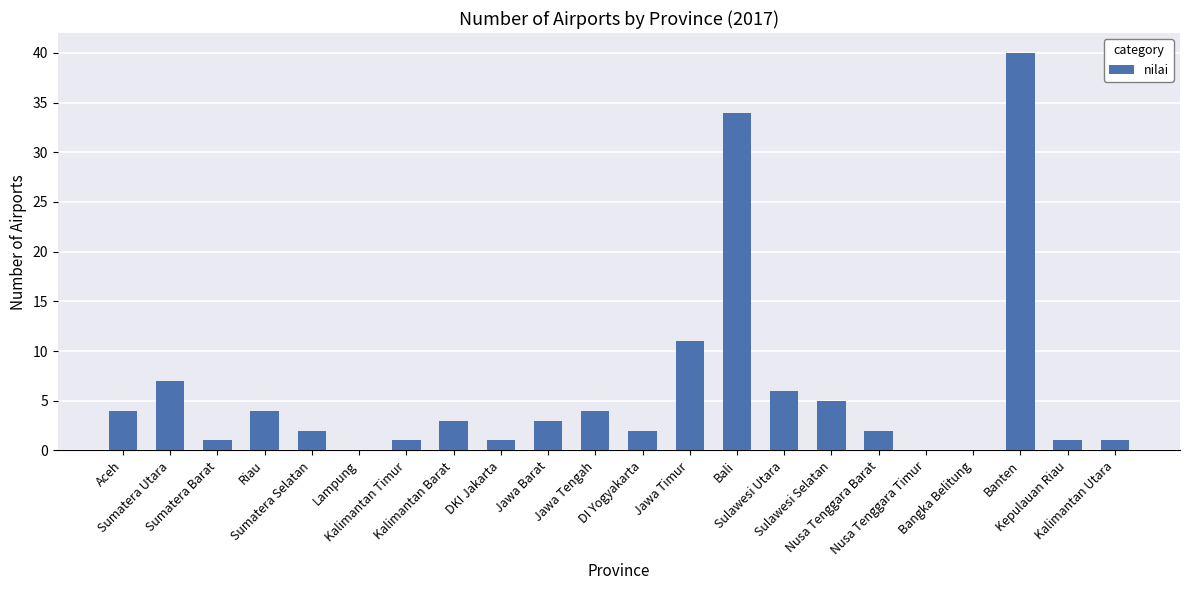

Reading left to right, list all the values displayed in this chart.

4	7	1	4	2	0	1	3	1	3	4	2	11	34	6	5	2	0	0	40	1	1